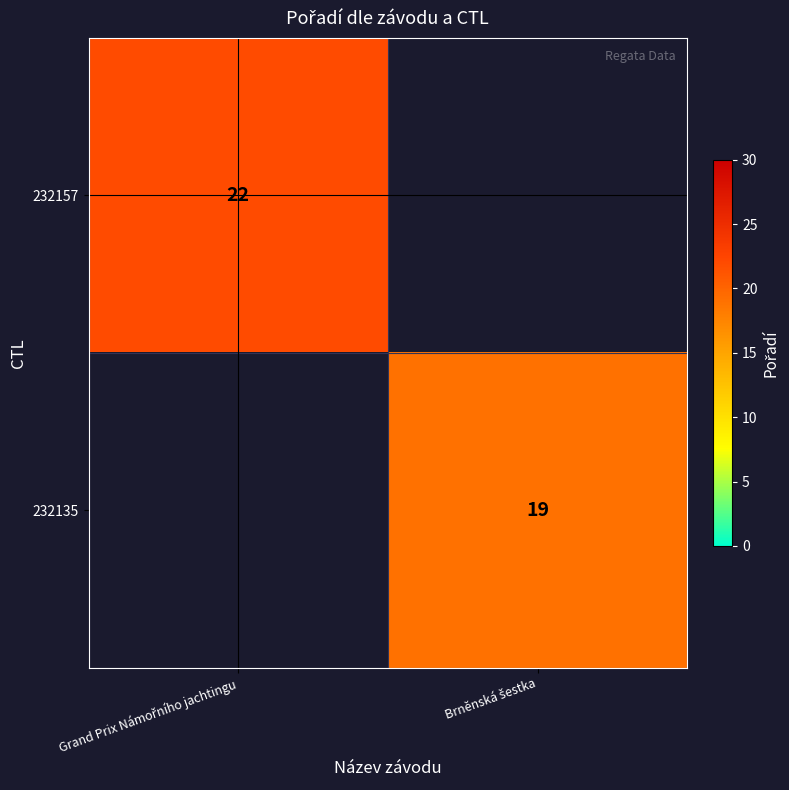

Which series has the widest spread of values?

232157